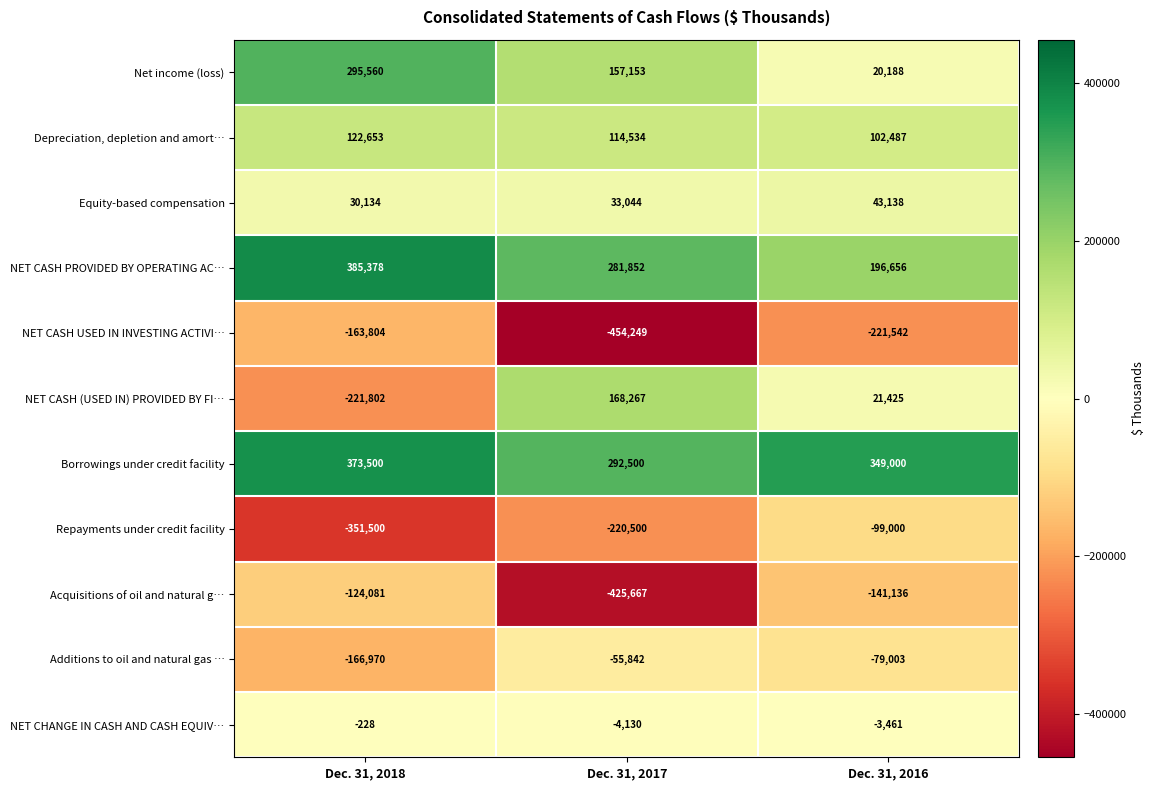

What is the maximum value shown in the chart?

385378